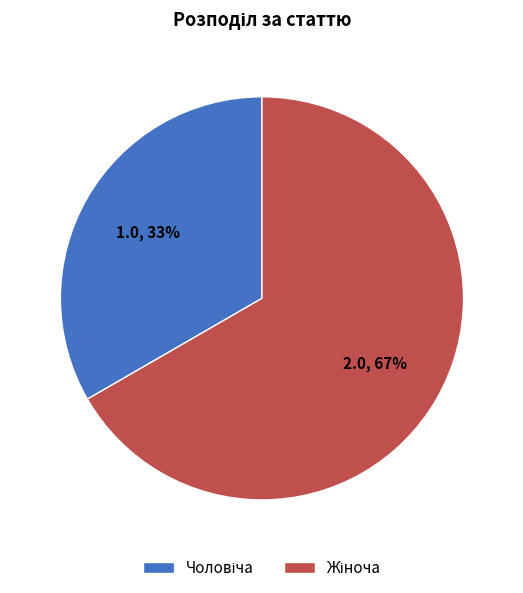

To the nearest percent, what is the average slice percentage?

50%